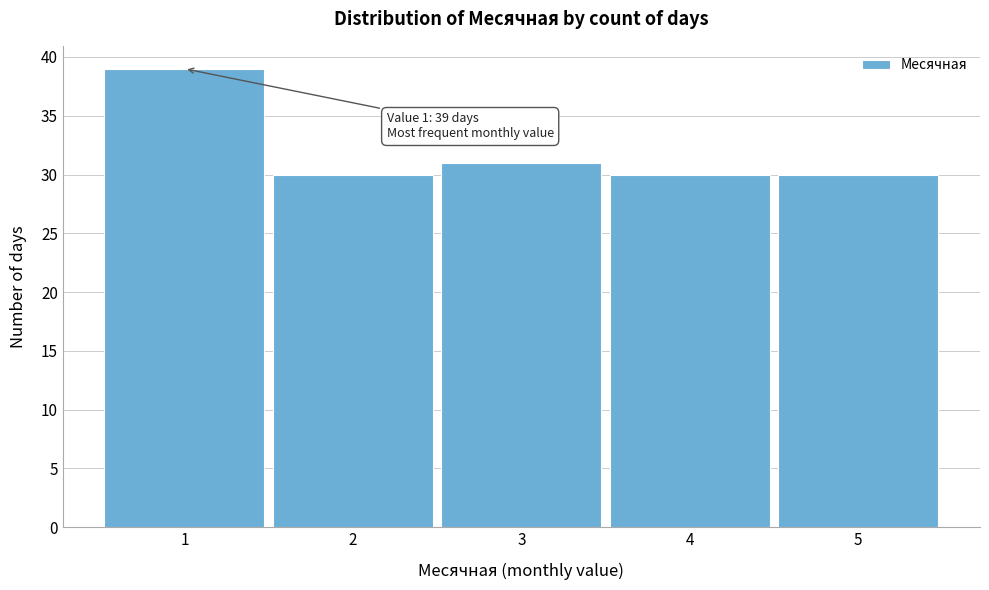

Reading left to right, transcribe all the data shown in this chart.

39	30	31	30	30